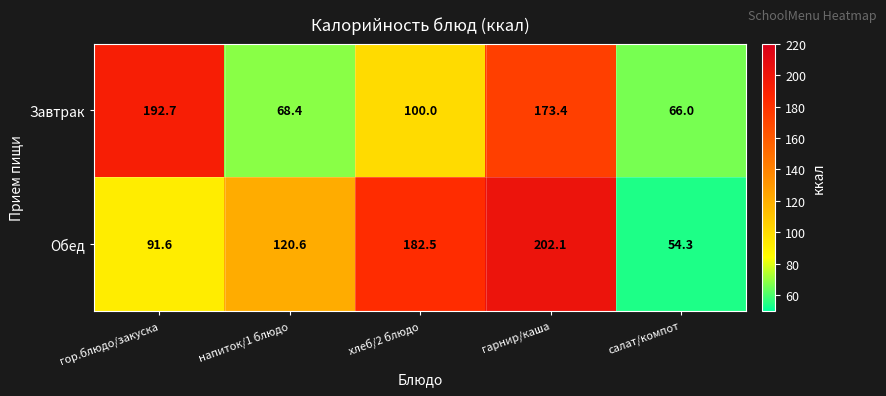

Reading left to right, transcribe all the data shown in this chart.

Завтрак: гор.блюдо/закуска=192.7	напиток/1 блюдо=68.4	хлеб/2 блюдо=100.0	гарнир/каша=173.4	салат/компот=66.0
Обед: гор.блюдо/закуска=91.6	напиток/1 блюдо=120.6	хлеб/2 блюдо=182.5	гарнир/каша=202.1	салат/компот=54.3